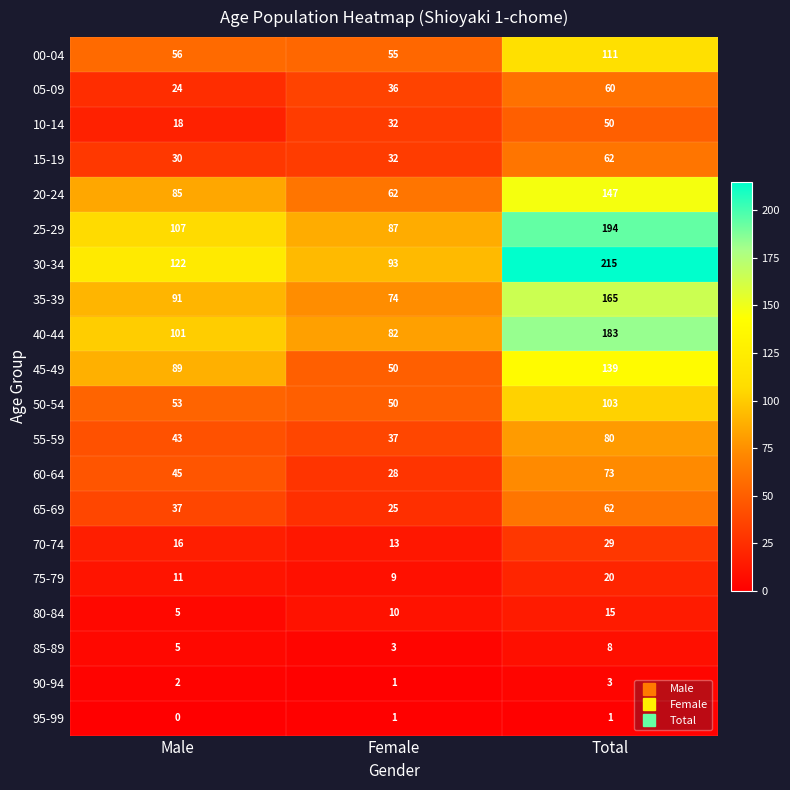

Between Female and Total, which series saw the biggest shift?

30-34